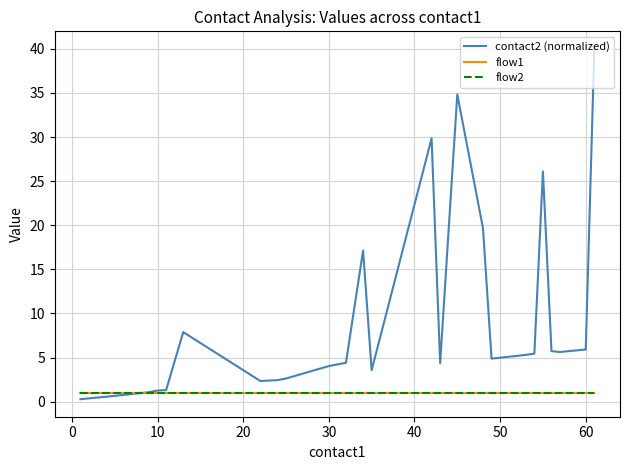

Does the chart display data point markers on the line(s)?

No